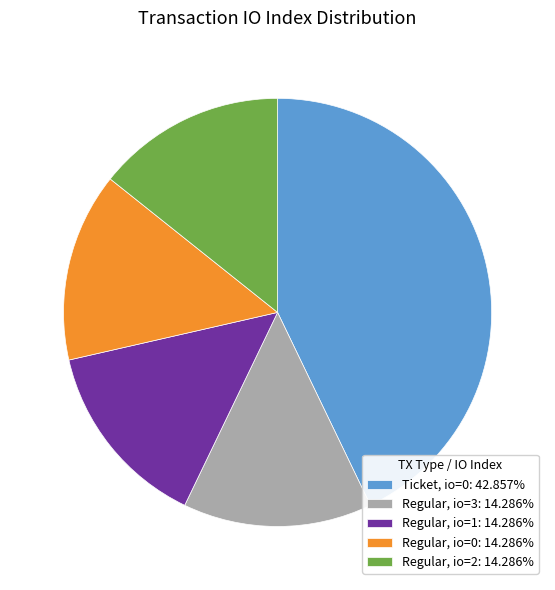

Is the sum of Regular, io=3: 14.286% and Regular, io=1: 14.286% greater than half?

No